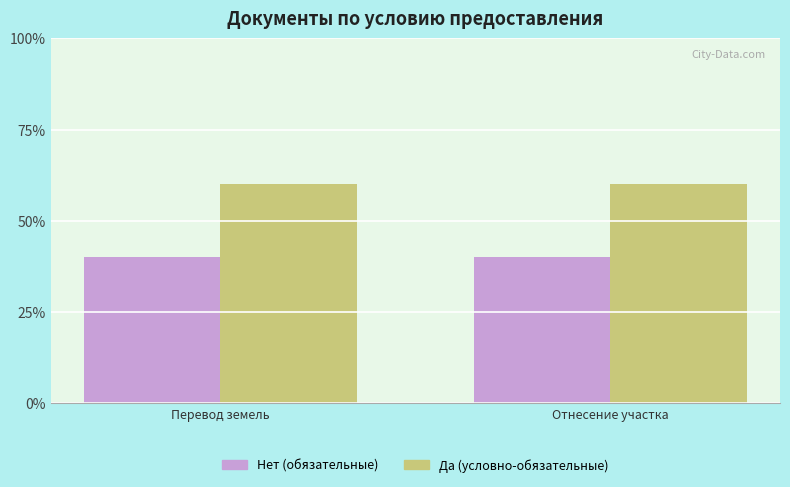

What is the maximum value shown in the chart?

60